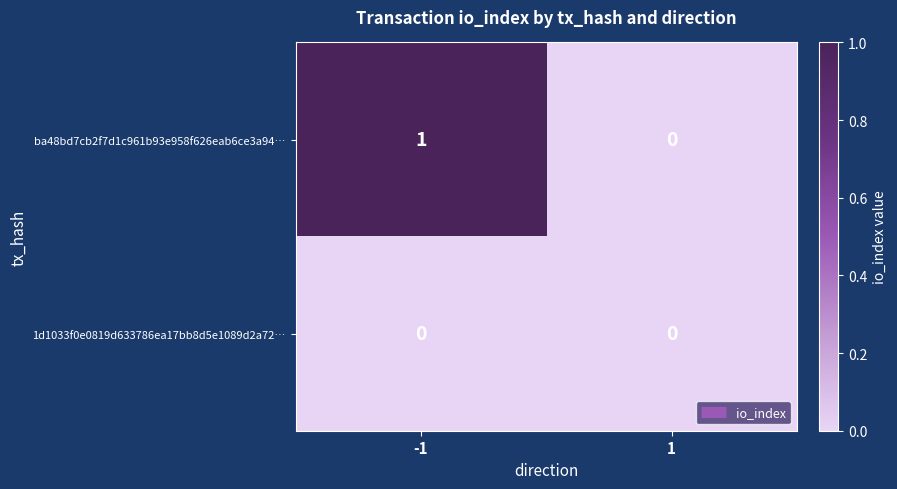

At -1, list the series in order from largest to smallest.

ba48bd7cb2f7d1c961b93e958f626eab6ce3a94…, 1d1033f0e0819d633786ea17bb8d5e1089d2a72…